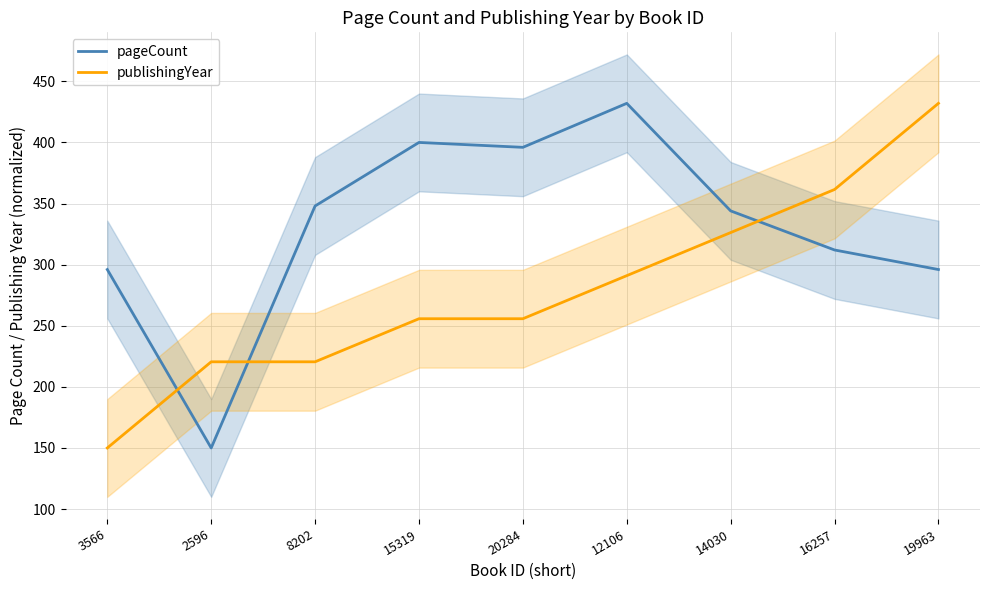

Between 2596 and 19963, which is larger?

19963